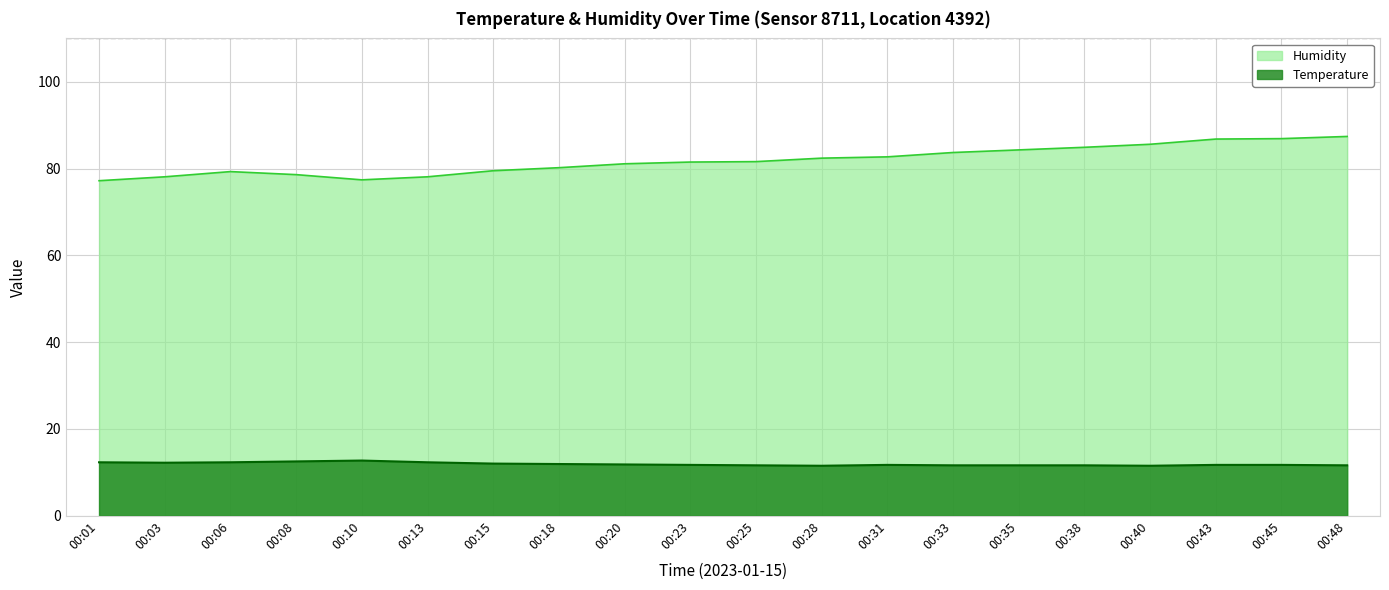

Reading right to left, transcribe all the data shown in this chart.

Temperature: 11.6	11.7	11.7	11.5	11.6	11.6	11.6	11.7	11.5	11.6	11.7	11.8	11.9	12.0	12.3	12.7	12.5	12.3	12.2	12.3
Humidity: 87.4	86.9	86.8	85.6	84.9	84.3	83.7	82.7	82.4	81.6	81.5	81.1	80.2	79.5	78.1	77.4	78.6	79.3	78.1	77.2